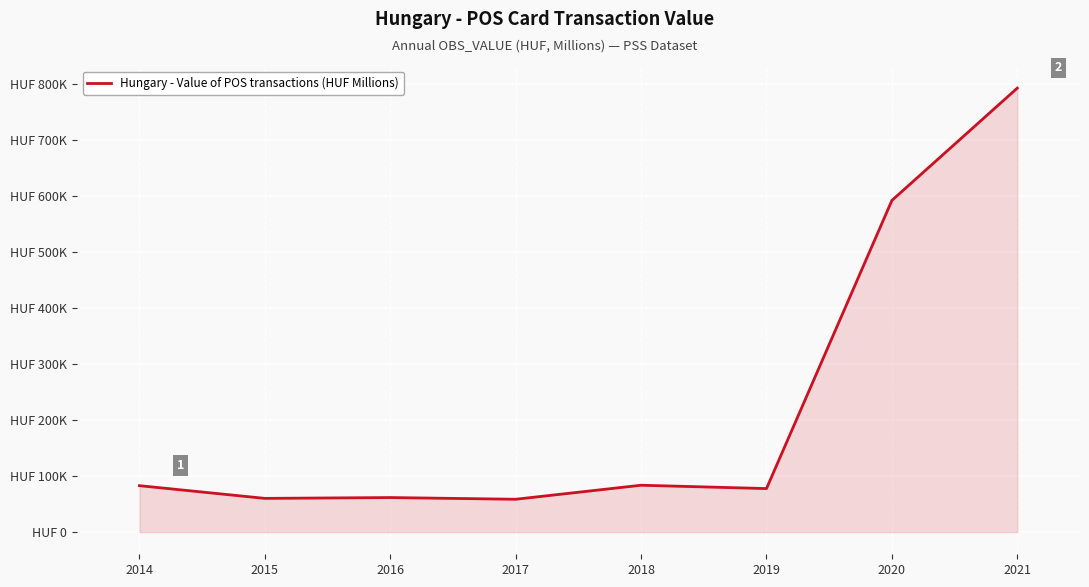

Where does the data first go above 82830?

2018